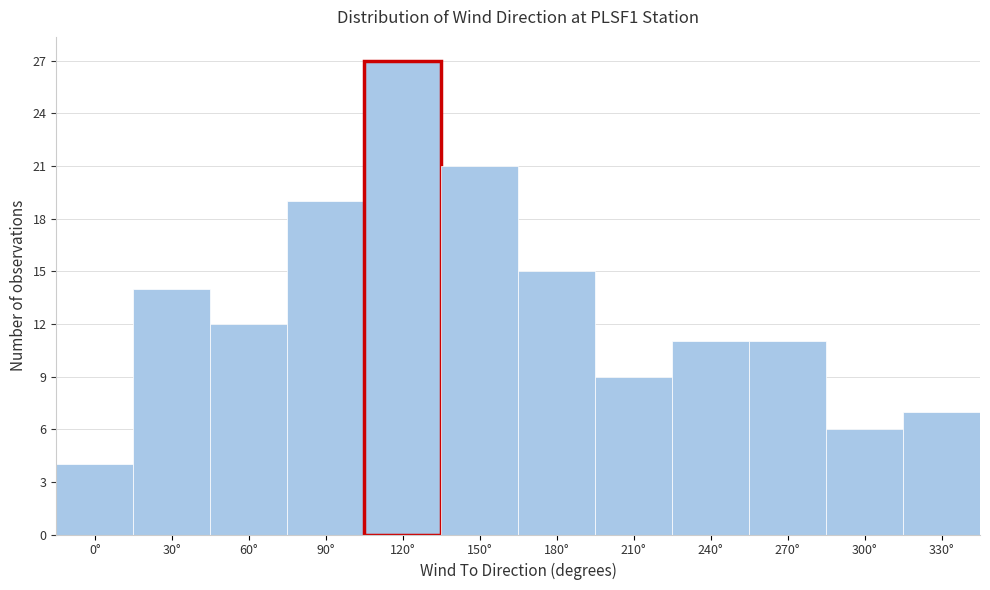

Reading left to right, transcribe all the data shown in this chart.

4	14	12	19	27	21	15	9	11	11	6	7